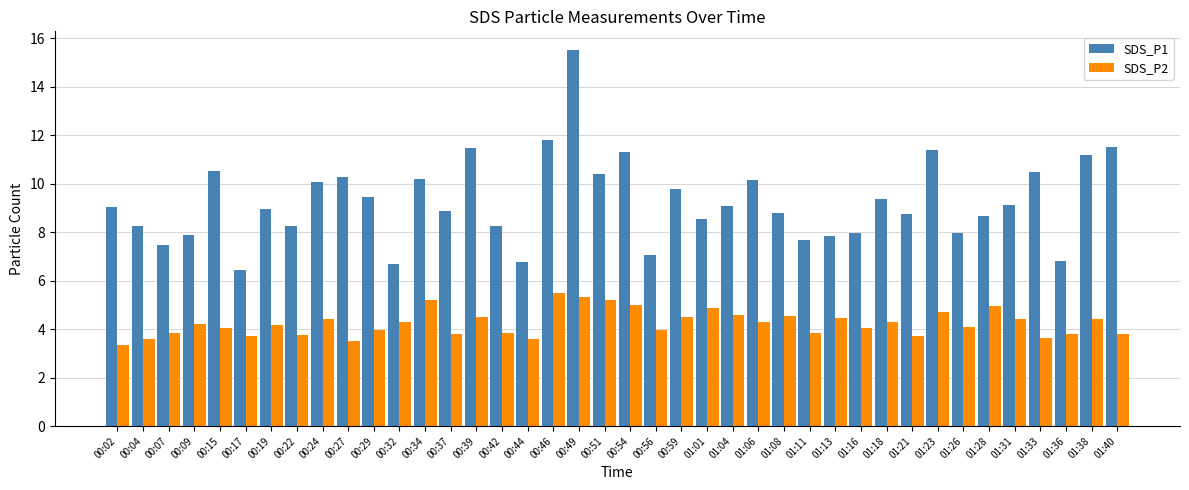

Which series has the widest spread of values?

SDS_P1